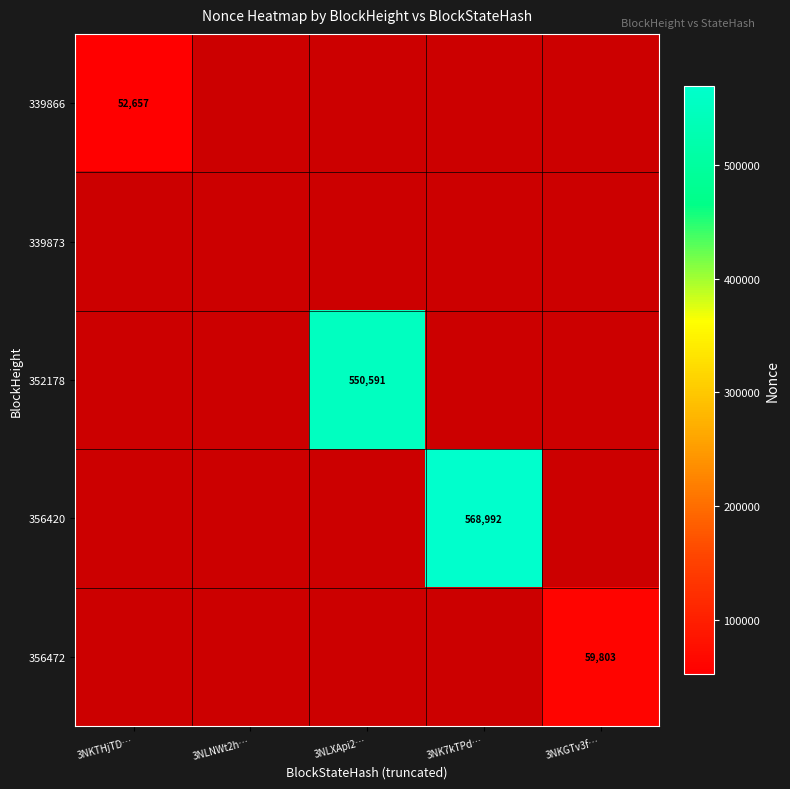

True or false: 356472 has a value of 23673 at 3NKGTv3f….

False